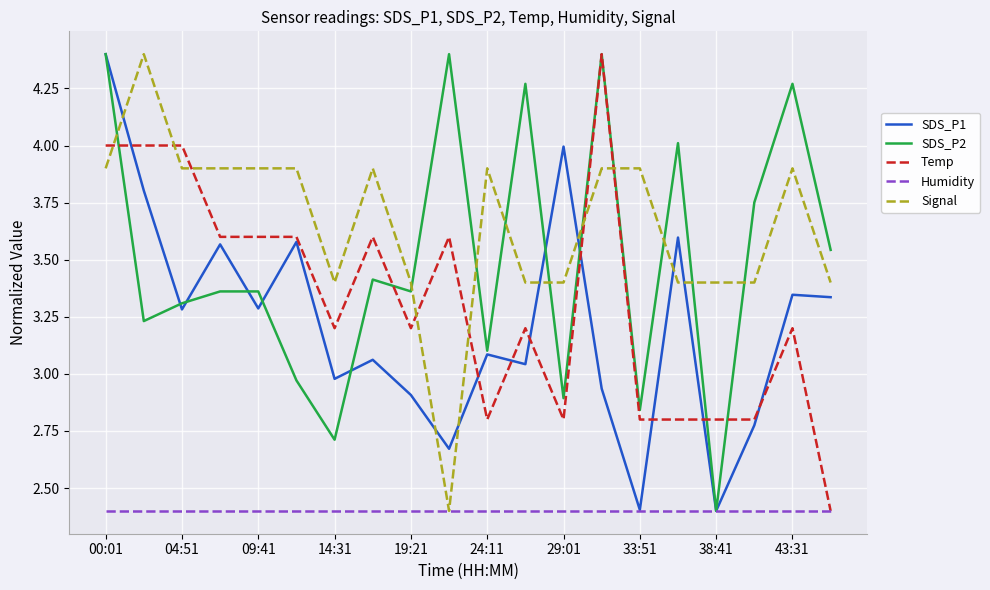

What is the greatest value displayed?

4.4